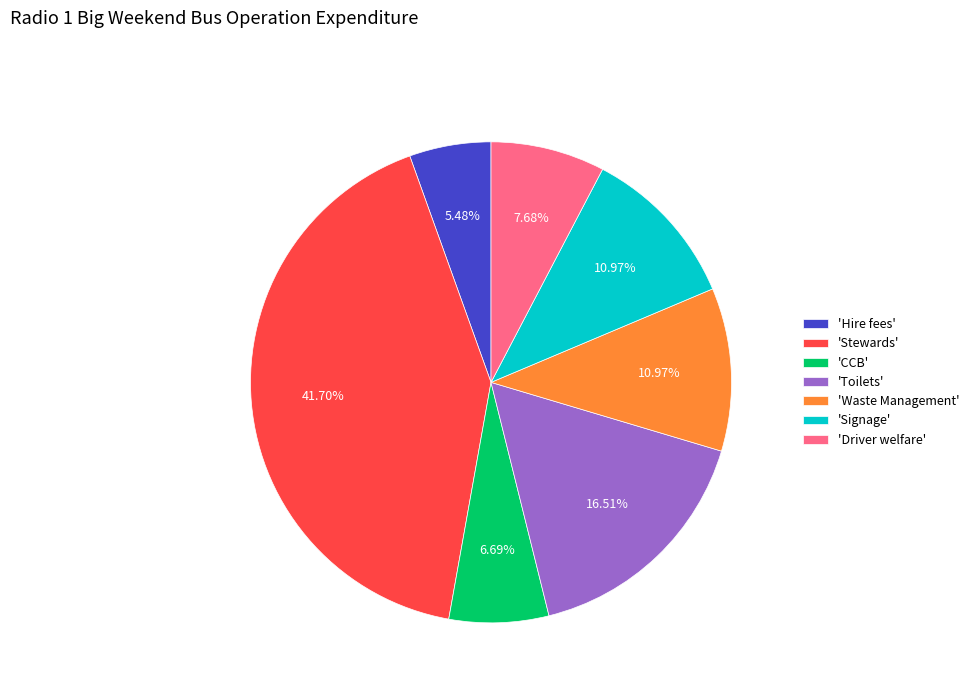

To the nearest percent, what is the average slice percentage?

14%